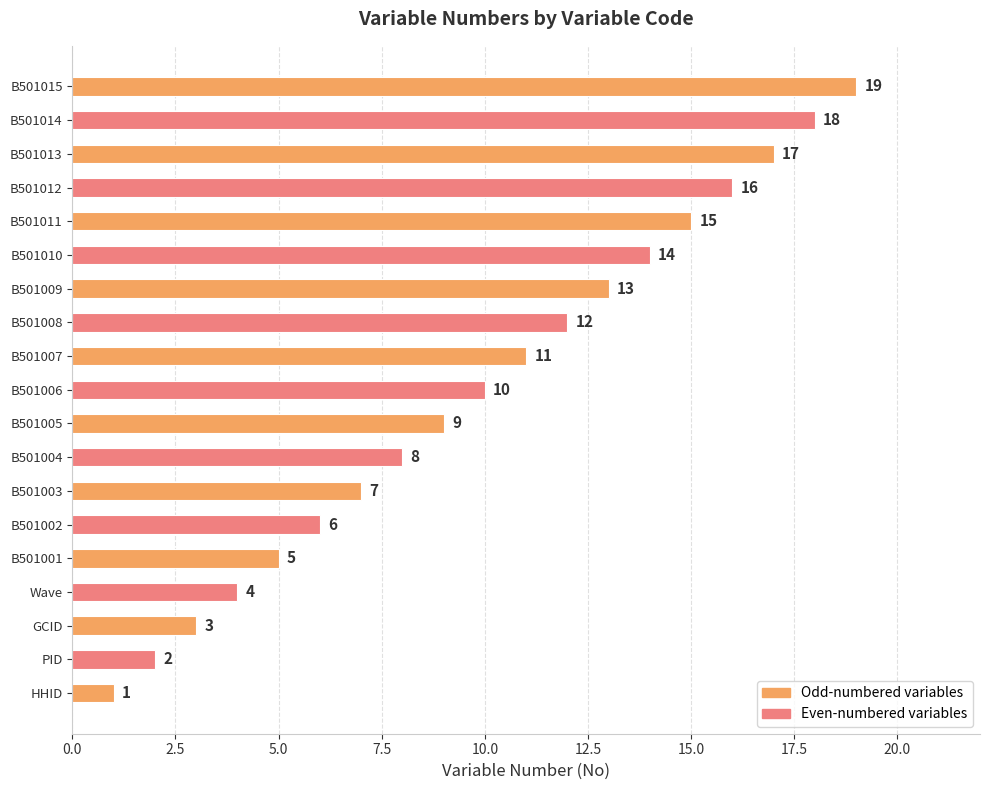

Which has a higher value, B501008 or B501003?

B501008